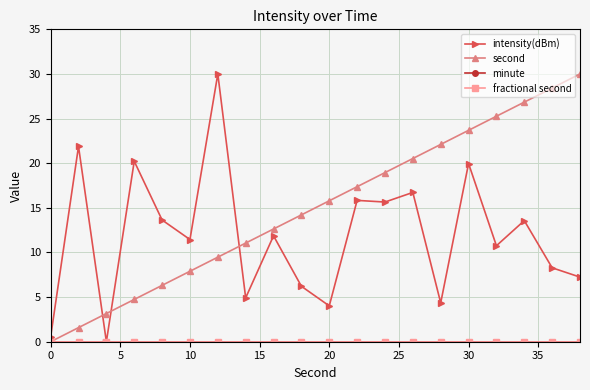

Is this an area chart (filled region under the line)?

No